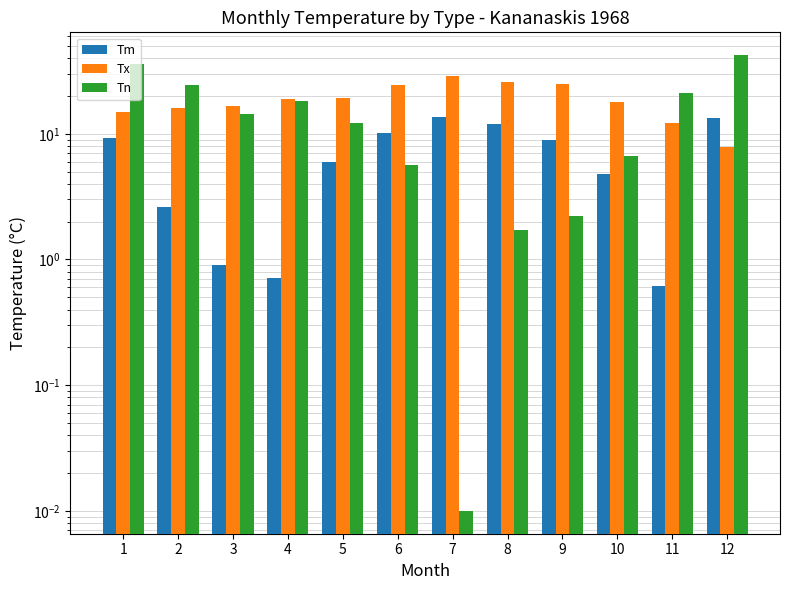

At how many categories does at least one series exceed 38?

1